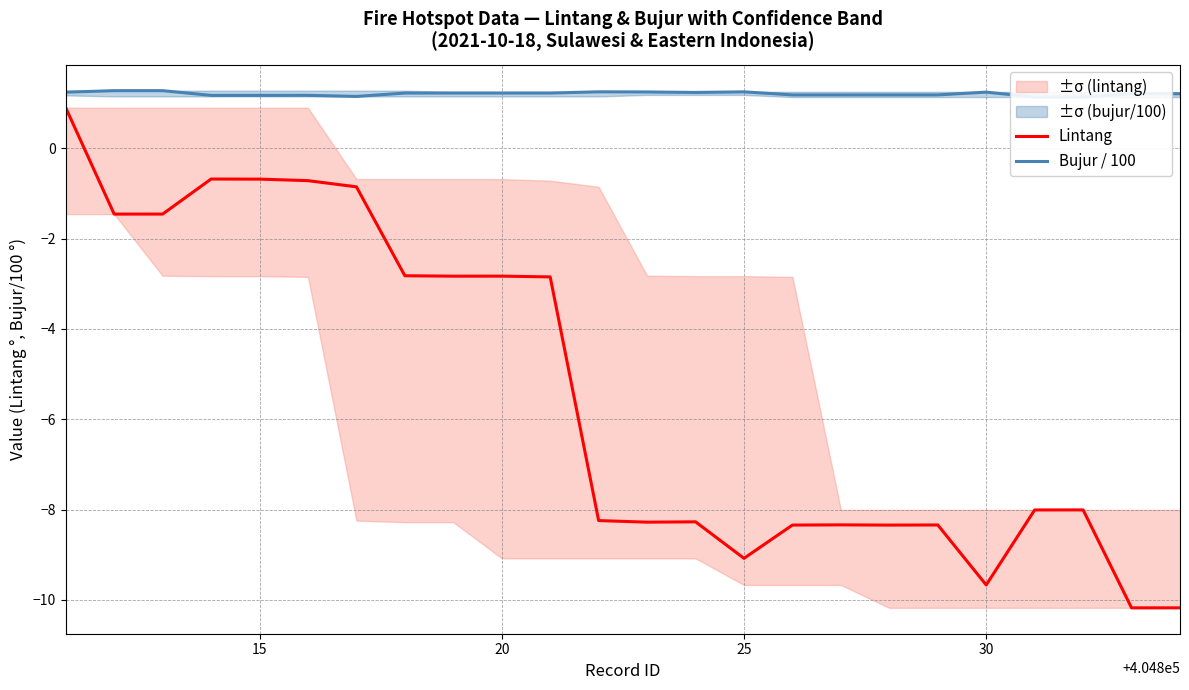

Rank the series by their maximum value, from highest to lowest.

Bujur / 100, Lintang